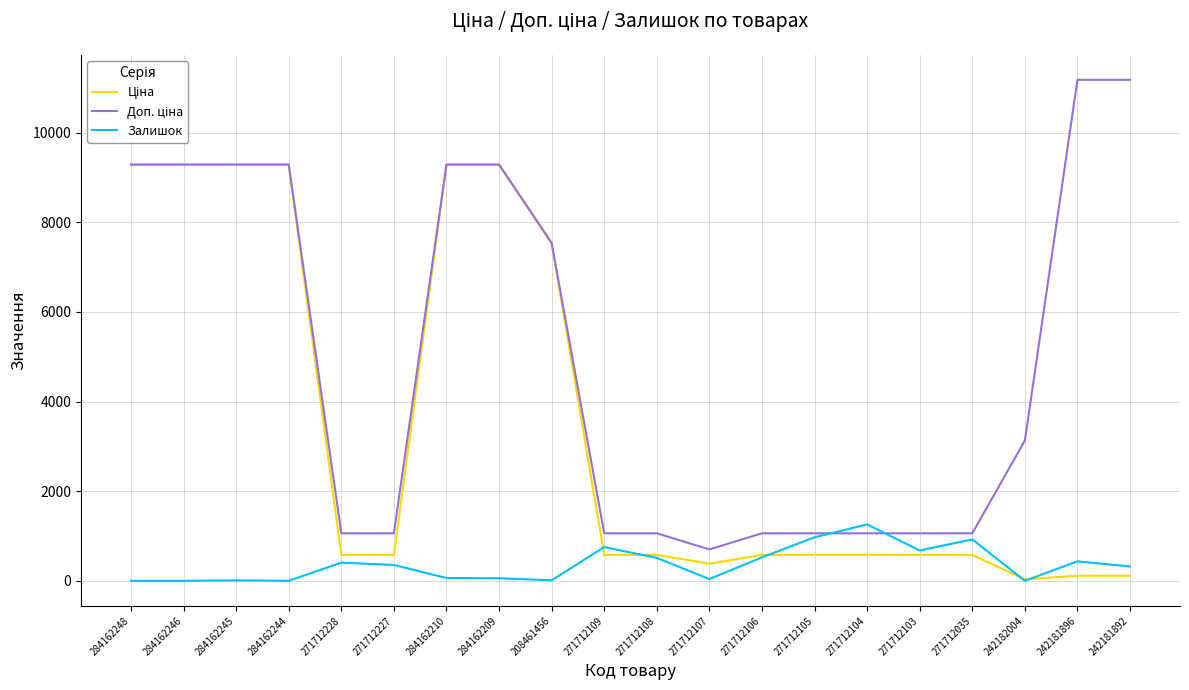

What is the greatest value displayed?

11182.0